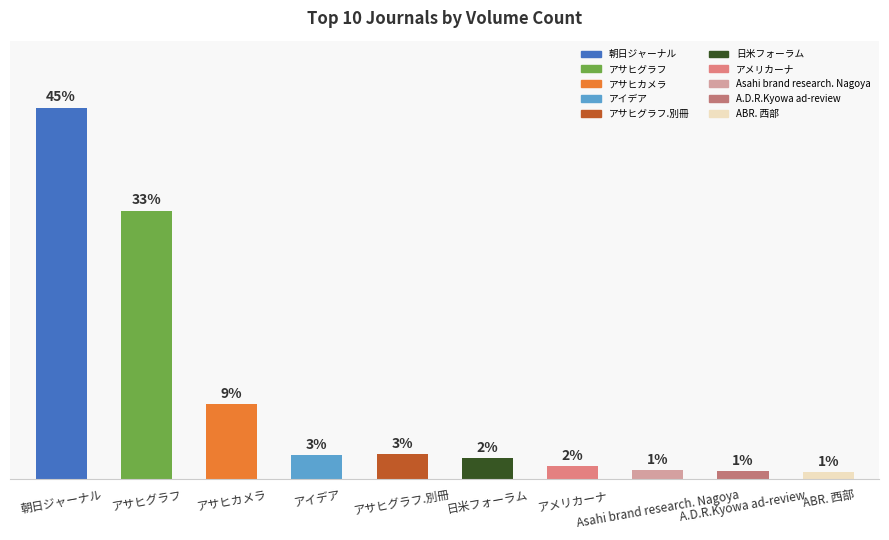

Does the chart contain any negative values?

No